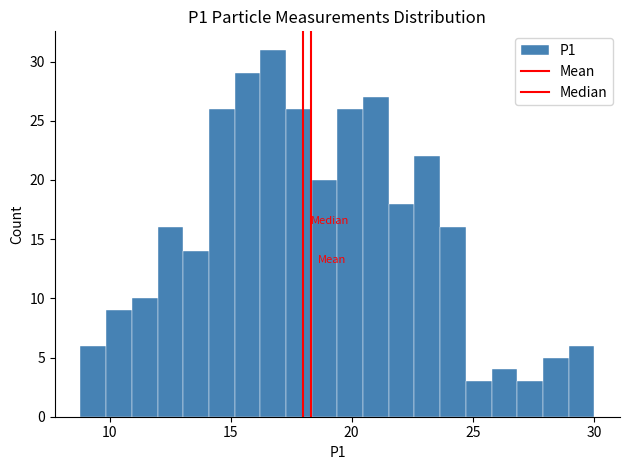

Around what value on the x-axis is the tallest bar? Give the approximate position of its centre, as read against the axis.

17.0